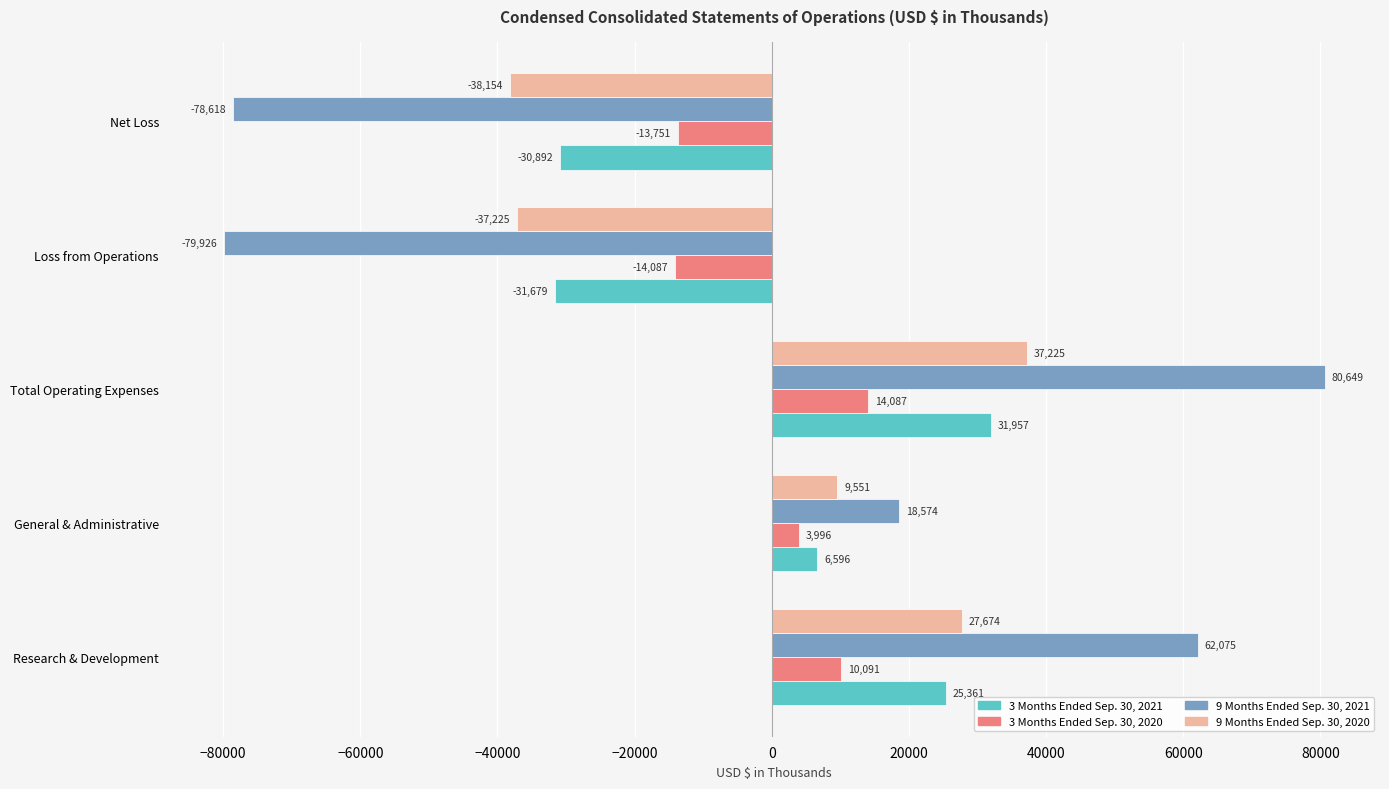

The value of 3 Months Ended Sep. 30, 2021 at Net Loss is -30892. True or false?

True